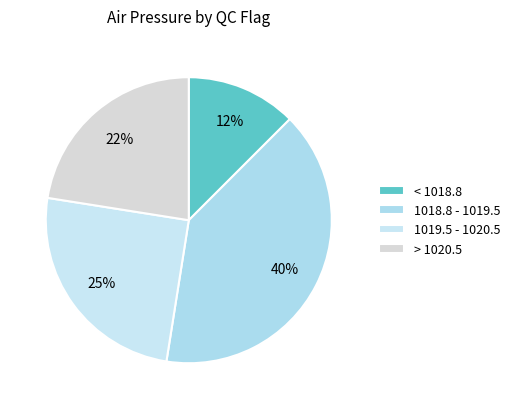

How many slices are in this pie chart?

4